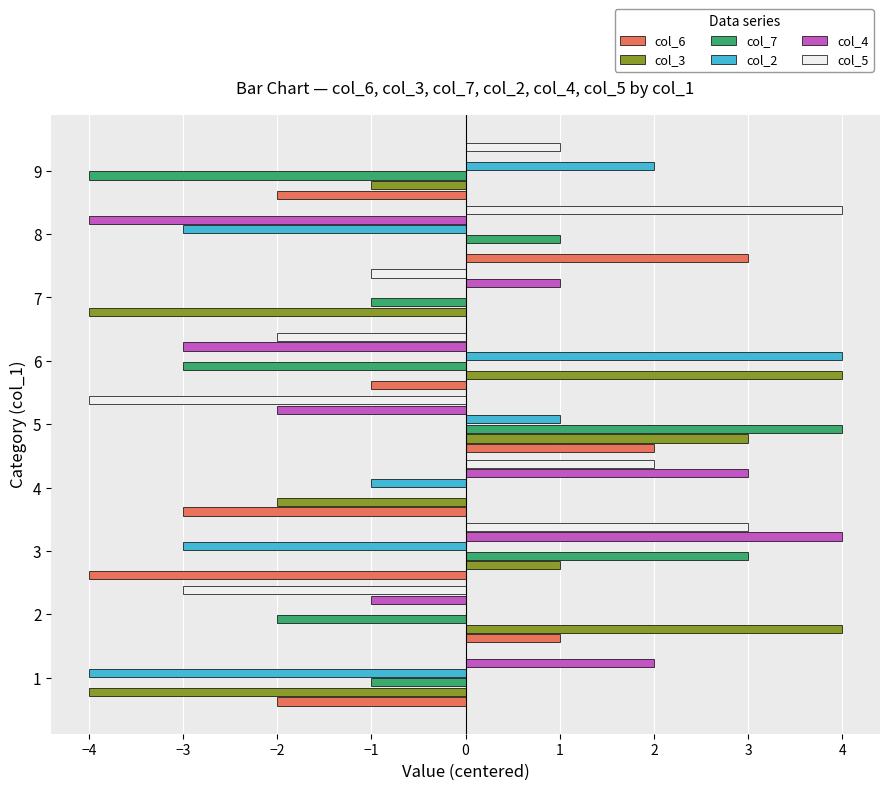

What is the greatest value displayed?

4